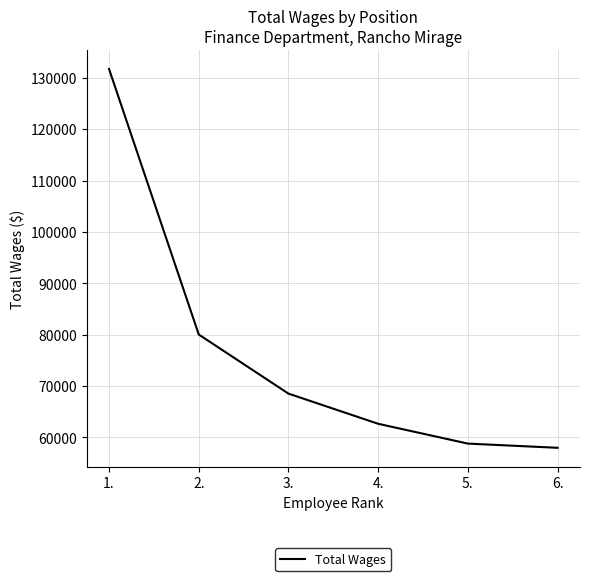

Is it true that the value at 1. is 131706?

True